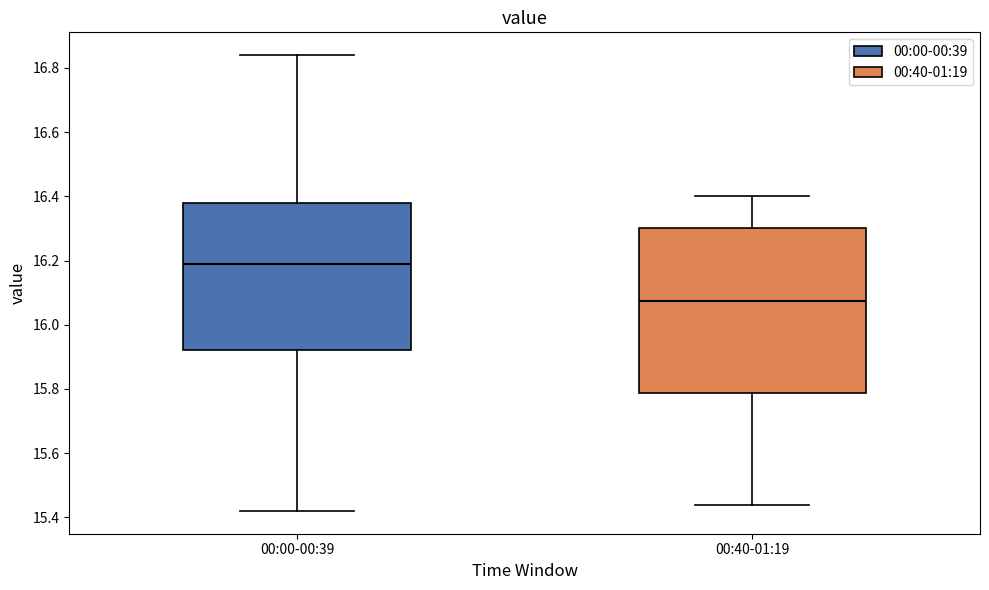

Where is the lower edge of the box for 00:40-01:19 on the y-axis? The values are not printed on the chart, so give them approximately, as read against the axis.

15.78